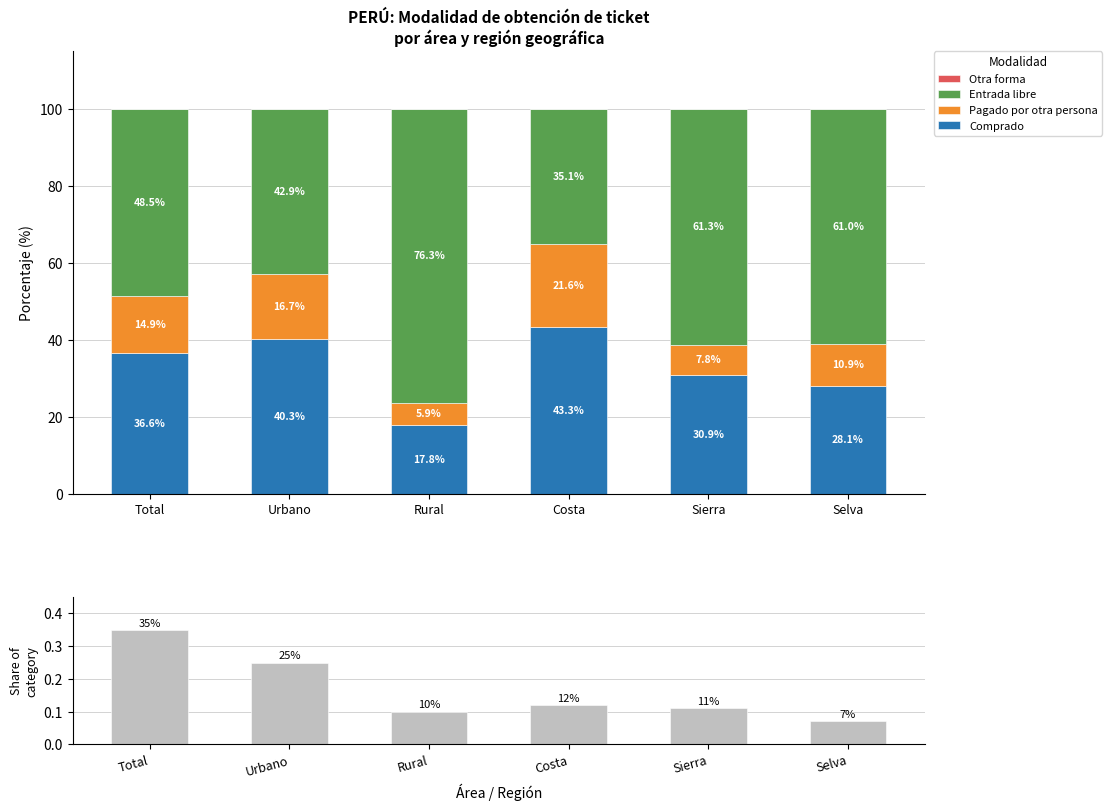

Reading right to left, list all the values displayed in this chart.

Comprado: 28.1	30.9	43.3	17.8	40.3	36.6
Pagado por otra persona: 10.9	7.8	21.6	5.9	16.7	14.9
Entrada libre: 61.0	61.3	35.1	76.3	42.9	48.5
Otra forma: 0.0	0.0	0.0	0.0	0.0	0.0
Share of category: 0.1	0.1	0.1	0.1	0.2	0.3